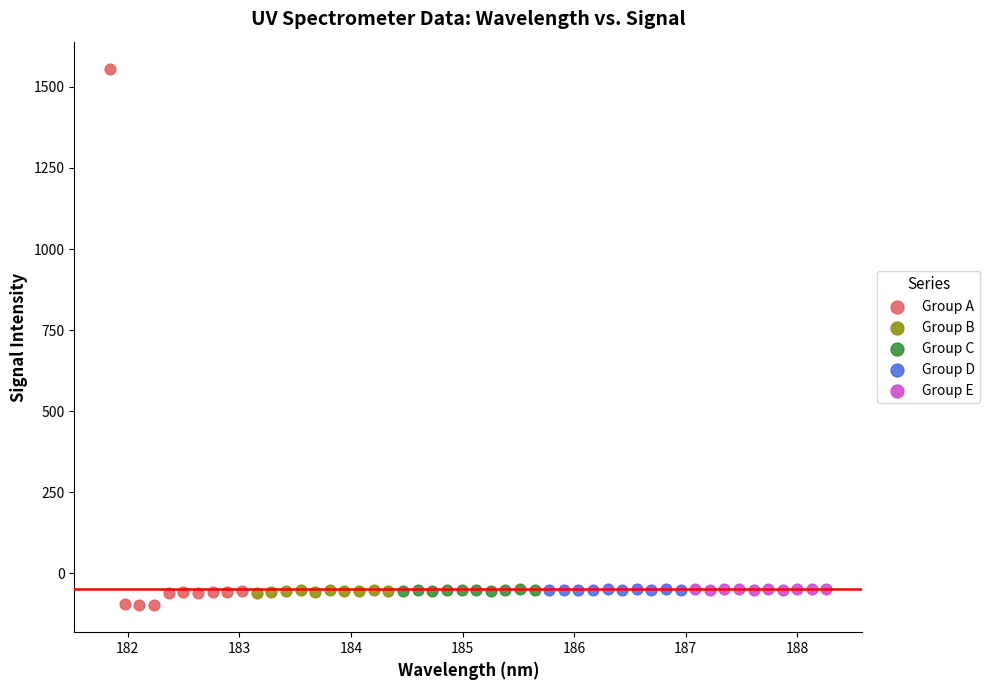

Which series contains the highest Y value?

Group A